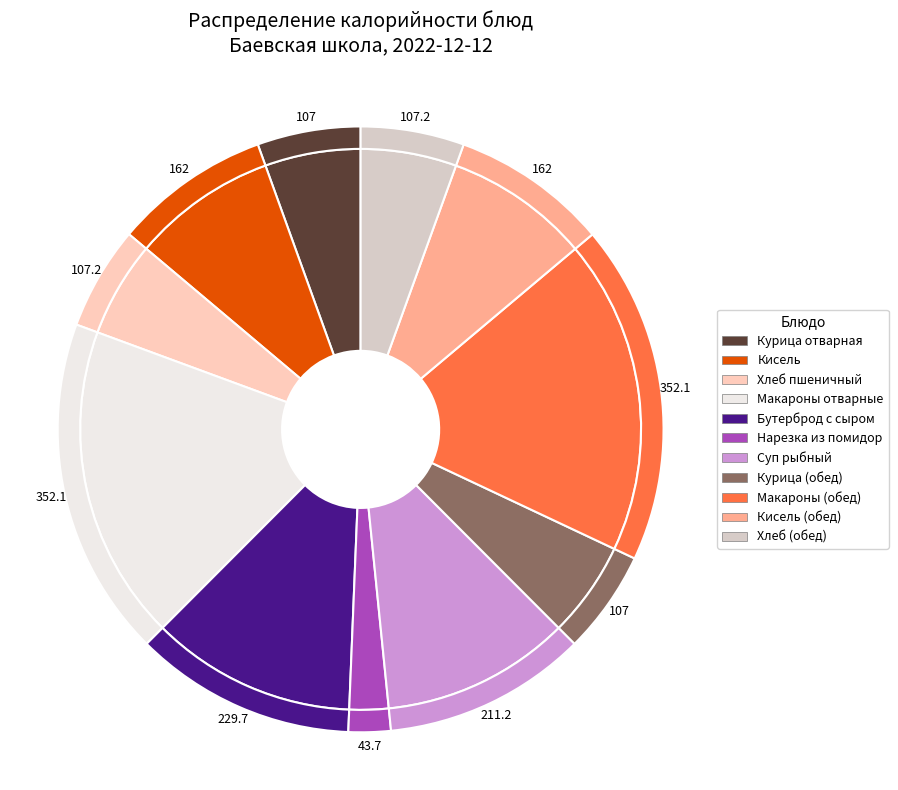

Does any single category account for the majority?

No